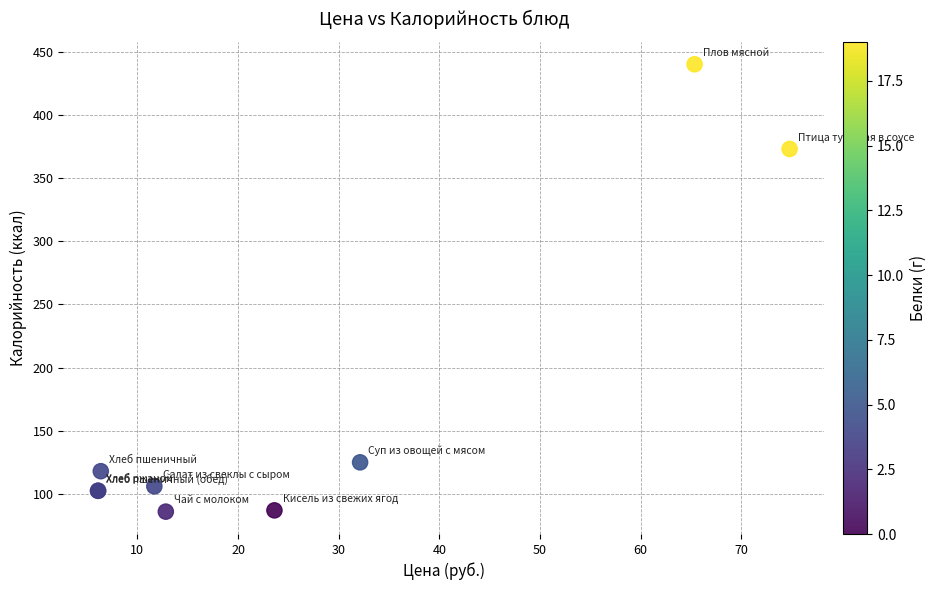

What Y value in the scatter plot is closest to 263?

373.0